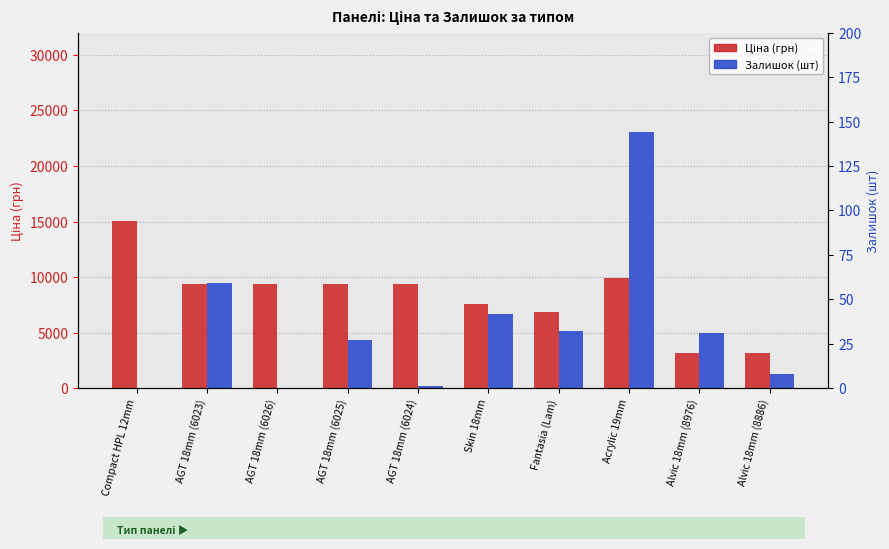

The Ціна series shows 7545.9 at Skin 18mm. True or false?

True